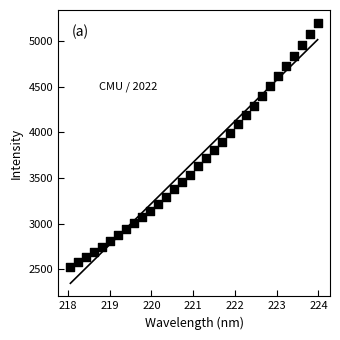

What is the range of Y values (max minus min)?

2673.9